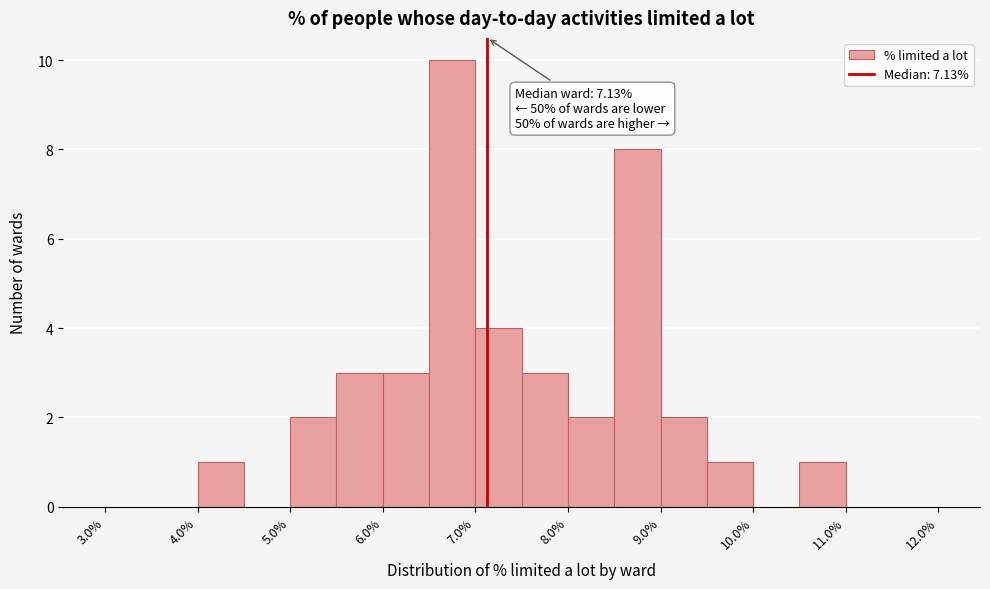

Which range on the x-axis has the tallest bar?

6.5 to 7.0